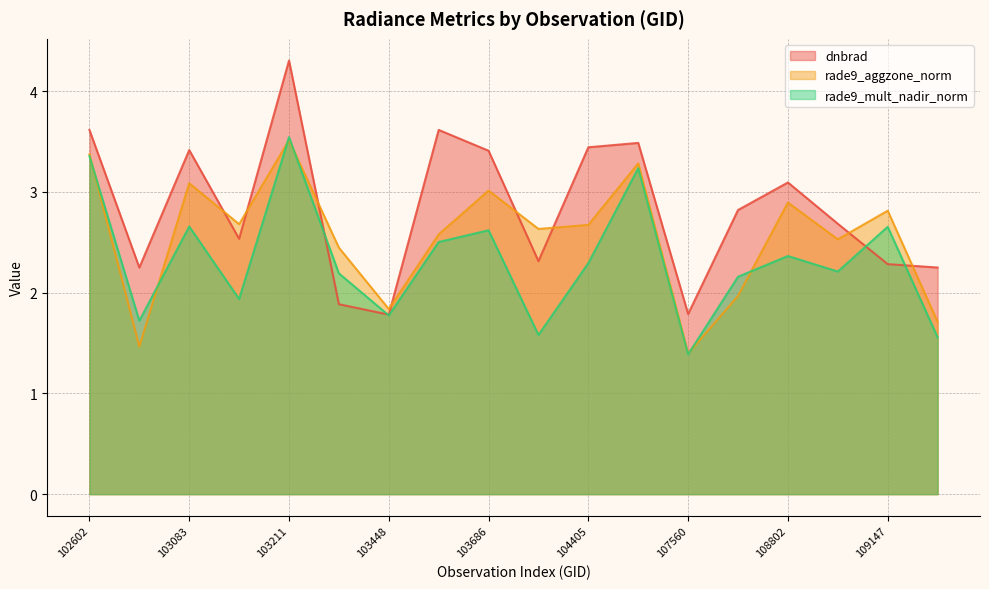

What is the difference between the second highest and second lowest values in the rade9_mult_nadir_norm series?

1.8